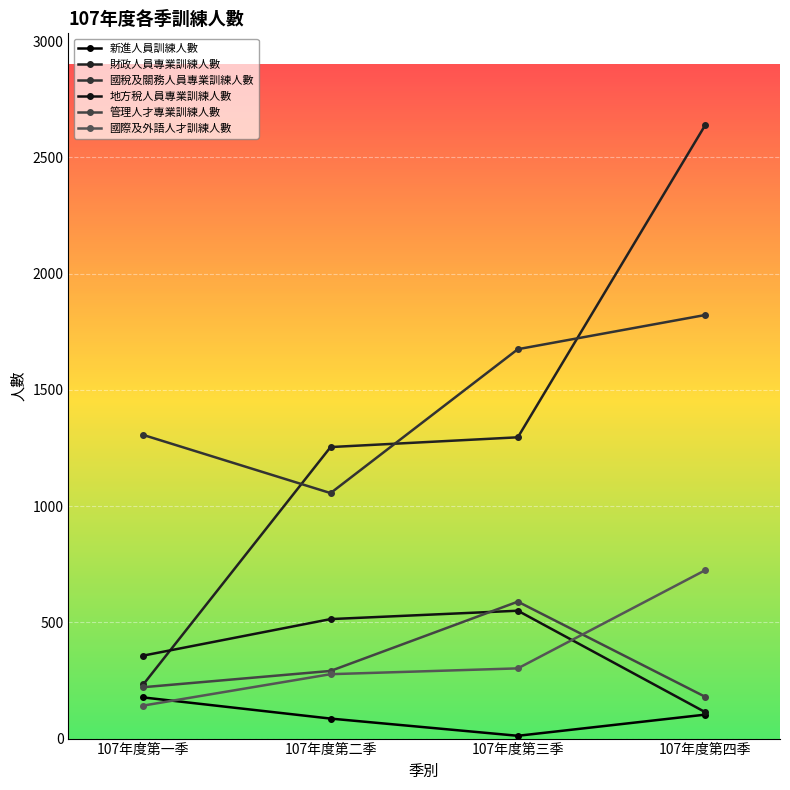

Reading right to left, what are all the values shown in this chart?

新進人員訓練人數: 107年度第四季=103	107年度第三季=12	107年度第二季=86	107年度第一季=177
財政人員專業訓練人數: 107年度第四季=2638	107年度第三季=1296	107年度第二季=1254	107年度第一季=233
國稅及關務人員專業訓練人數: 107年度第四季=1822	107年度第三季=1675	107年度第二季=1056	107年度第一季=1306
地方稅人員專業訓練人數: 107年度第四季=114	107年度第三季=550	107年度第二季=514	107年度第一季=357
管理人才專業訓練人數: 107年度第四季=180	107年度第三季=589	107年度第二季=291	107年度第一季=221
國際及外語人才訓練人數: 107年度第四季=724	107年度第三季=302	107年度第二季=277	107年度第一季=142